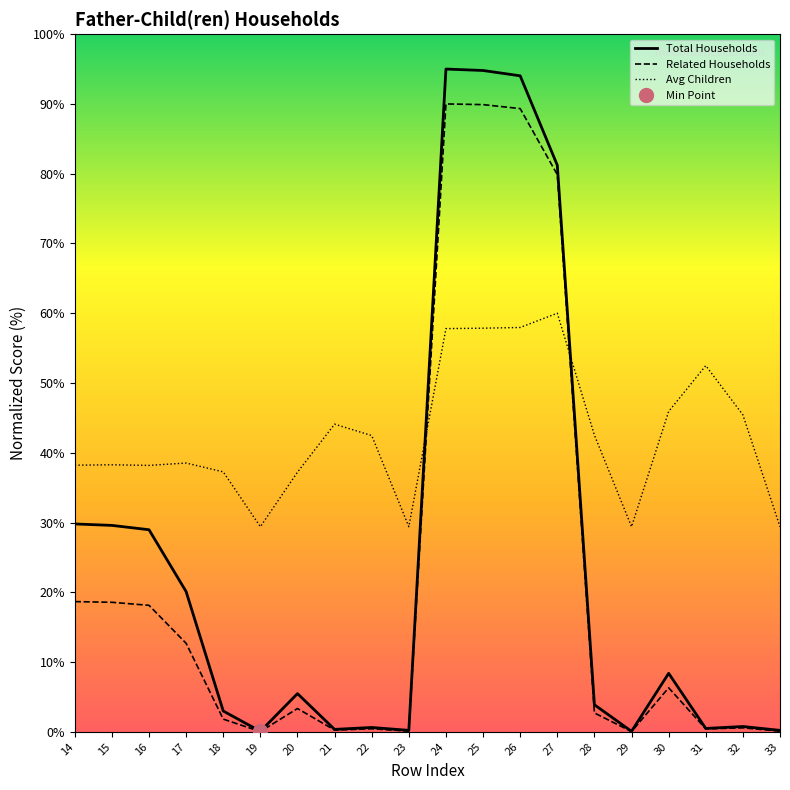

Rank the series at 29 from lowest to highest value.

Related Households, Total Households, Avg Children